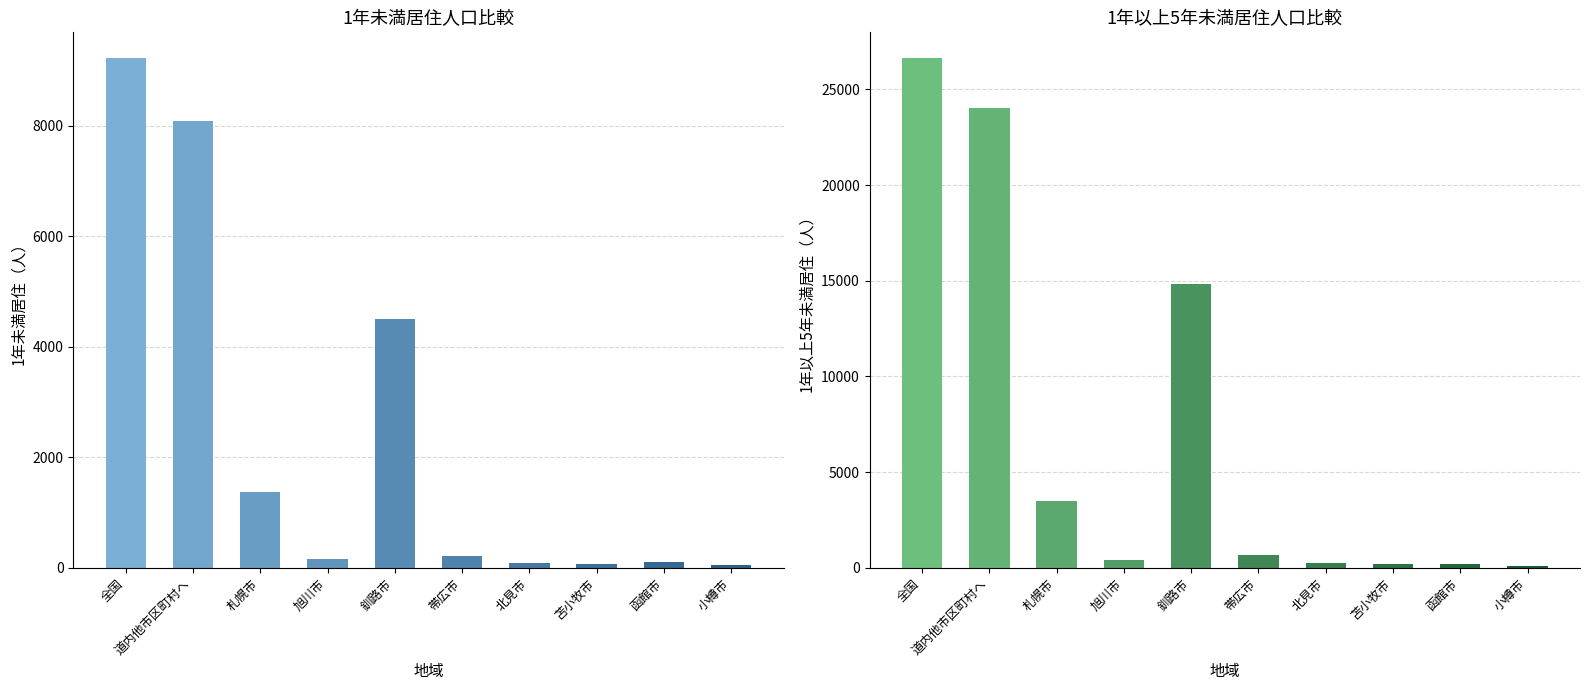

Which category has the lowest value in the 1年以上5年未満居住 series?

小樽市